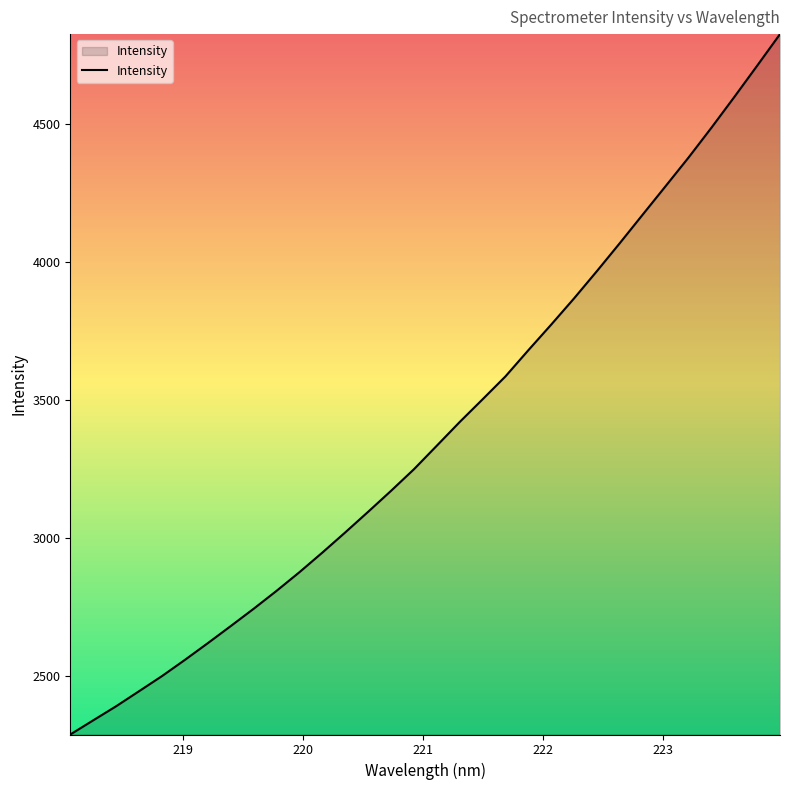

What is the maximum value shown in the chart?

4826.8